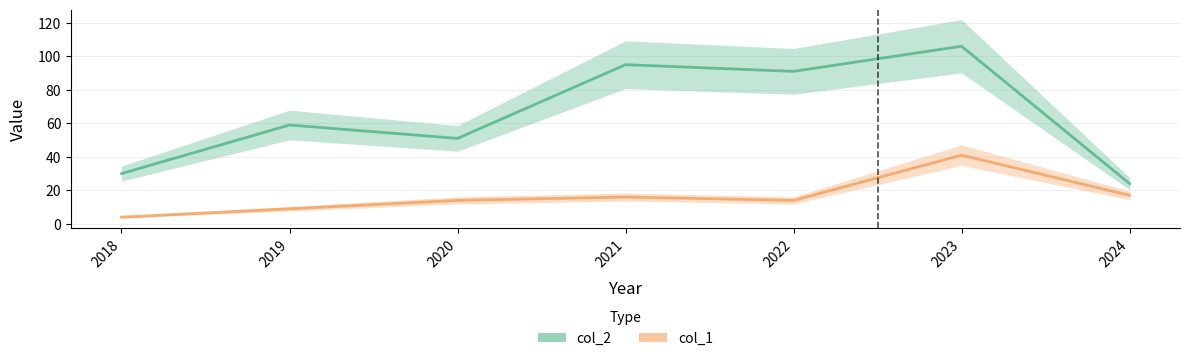

In col_2, how many points are higher than both neighbors (excluding endpoints)?

3